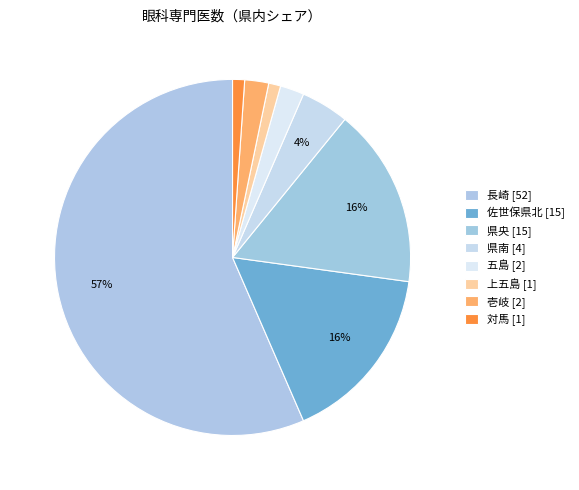

How many segments does this pie chart have?

8